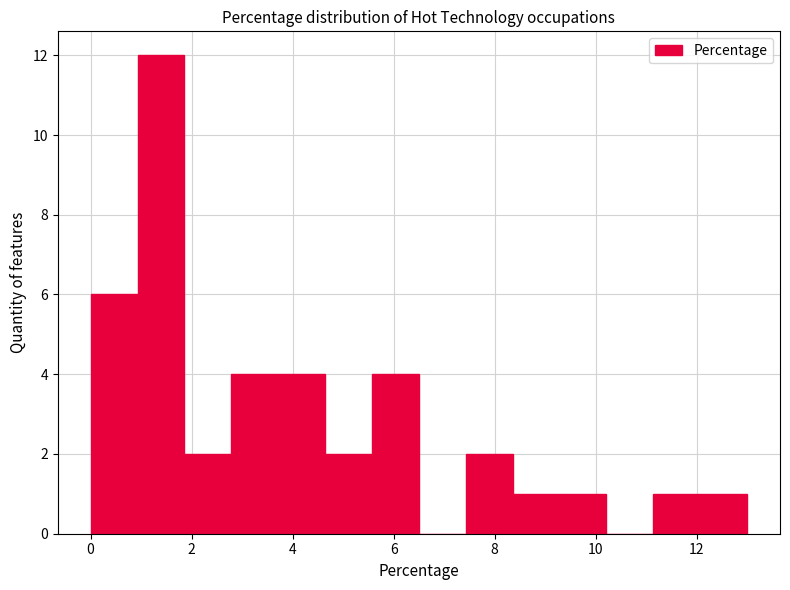

Reading left to right, transcribe this chart: for each bar, give the range it covers on the x-axis and its height. Neither the bar edges nor the heights are printed on the chart, so give them approximately, as read against the axes.

0.0 to 1.0: 6
1.0 to 1.8: 12
1.8 to 2.8: 2
2.8 to 3.8: 4
3.8 to 4.6: 4
4.6 to 5.6: 2
5.6 to 6.6: 4
6.6 to 7.4: 0
7.4 to 8.4: 2
8.4 to 9.2: 1
9.2 to 10.2: 1
10.2 to 11.2: 0
11.2 to 12.0: 1
12.0 to 13.0: 1